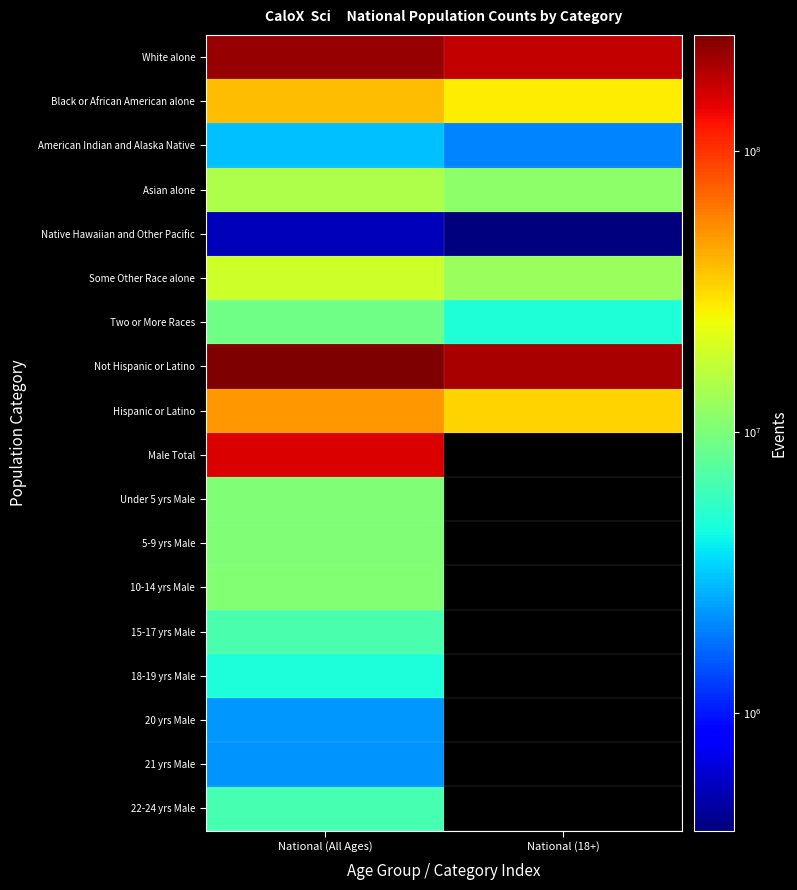

Which has a higher value, National (All Ages) or National (18+)?

National (All Ages)